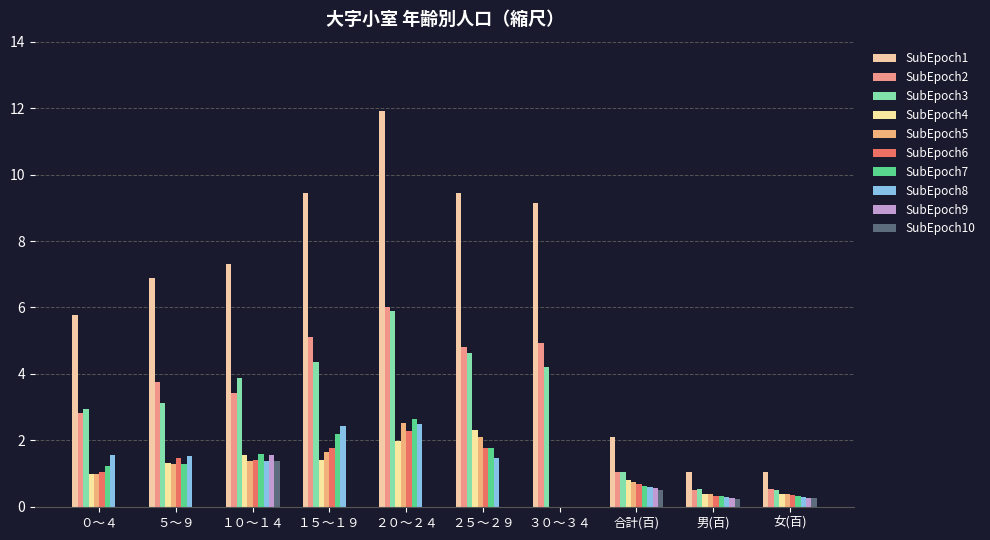

How many groups of bars are there?

10